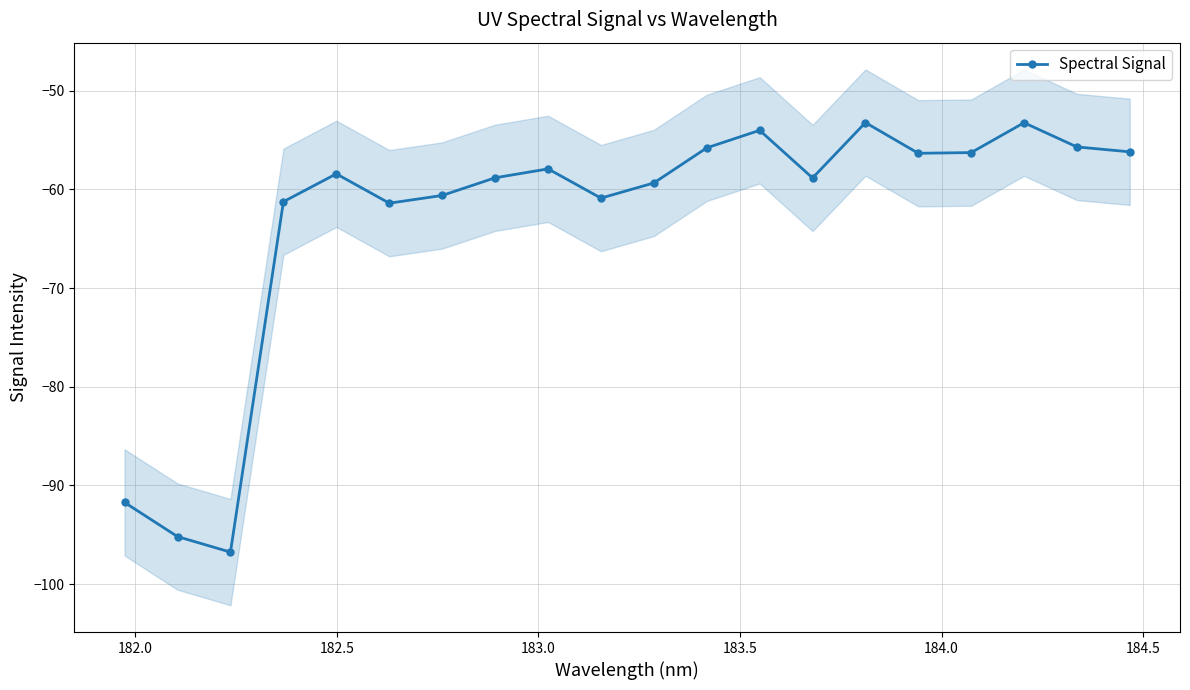

True or false: Spectral Signal has more than 1 points higher than both neighbors.

True